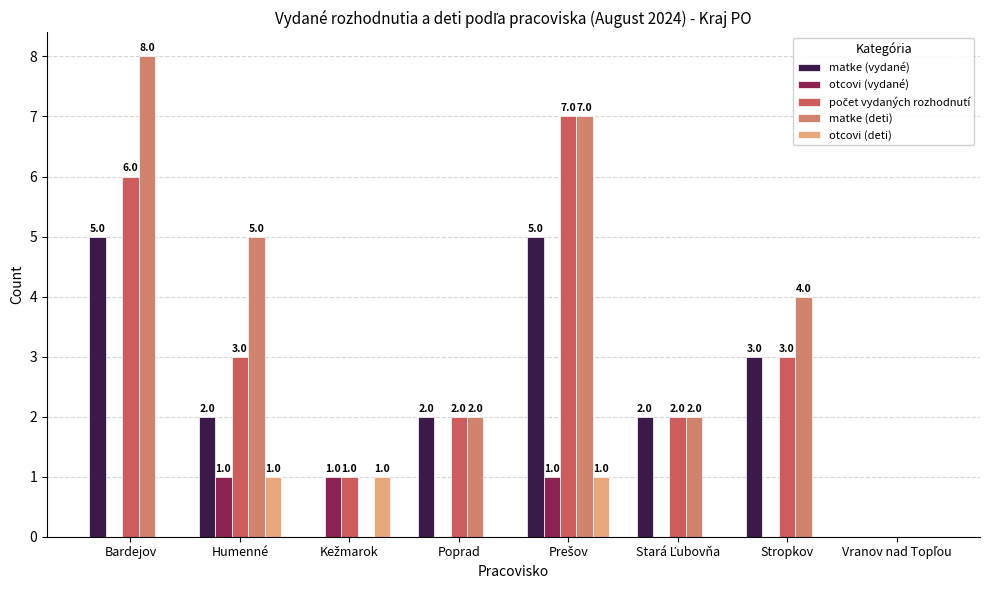

Which category has the highest value across all series?

Bardejov